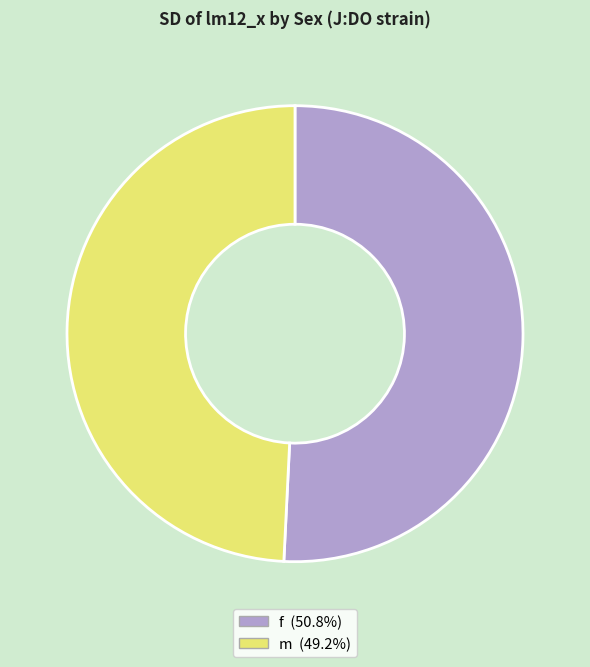

What is the smallest slice in the pie chart?

m